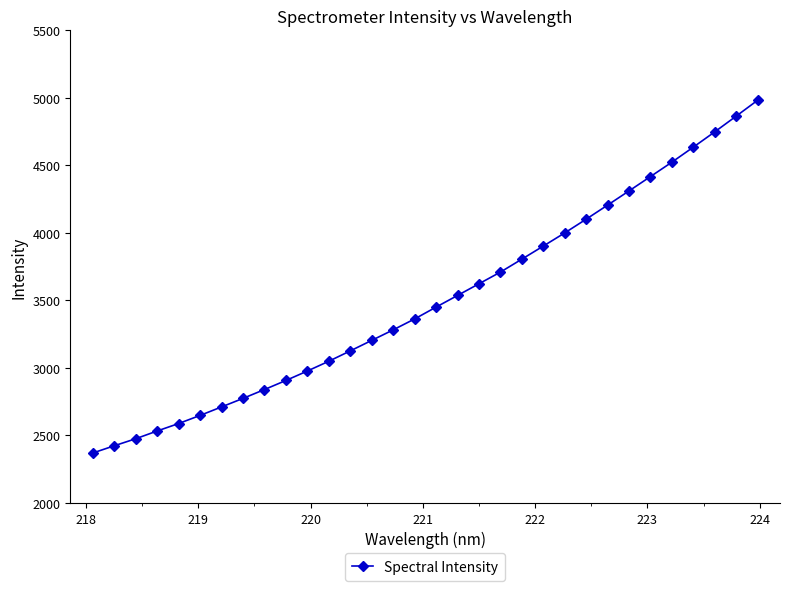

Reading right to left, what are all the values shown in this chart?

4982.4	4864.9	4748.5	4635.4	4524.0	4417.4	4311.1	4206.0	4101.7	4000.1	3902.5	3805.7	3709.7	3623.3	3536.8	3450.5	3362.9	3282.0	3204.0	3126.2	3049.6	2977.1	2907.1	2839.8	2774.3	2711.0	2648.1	2587.9	2532.8	2475.3	2423.1	2369.6